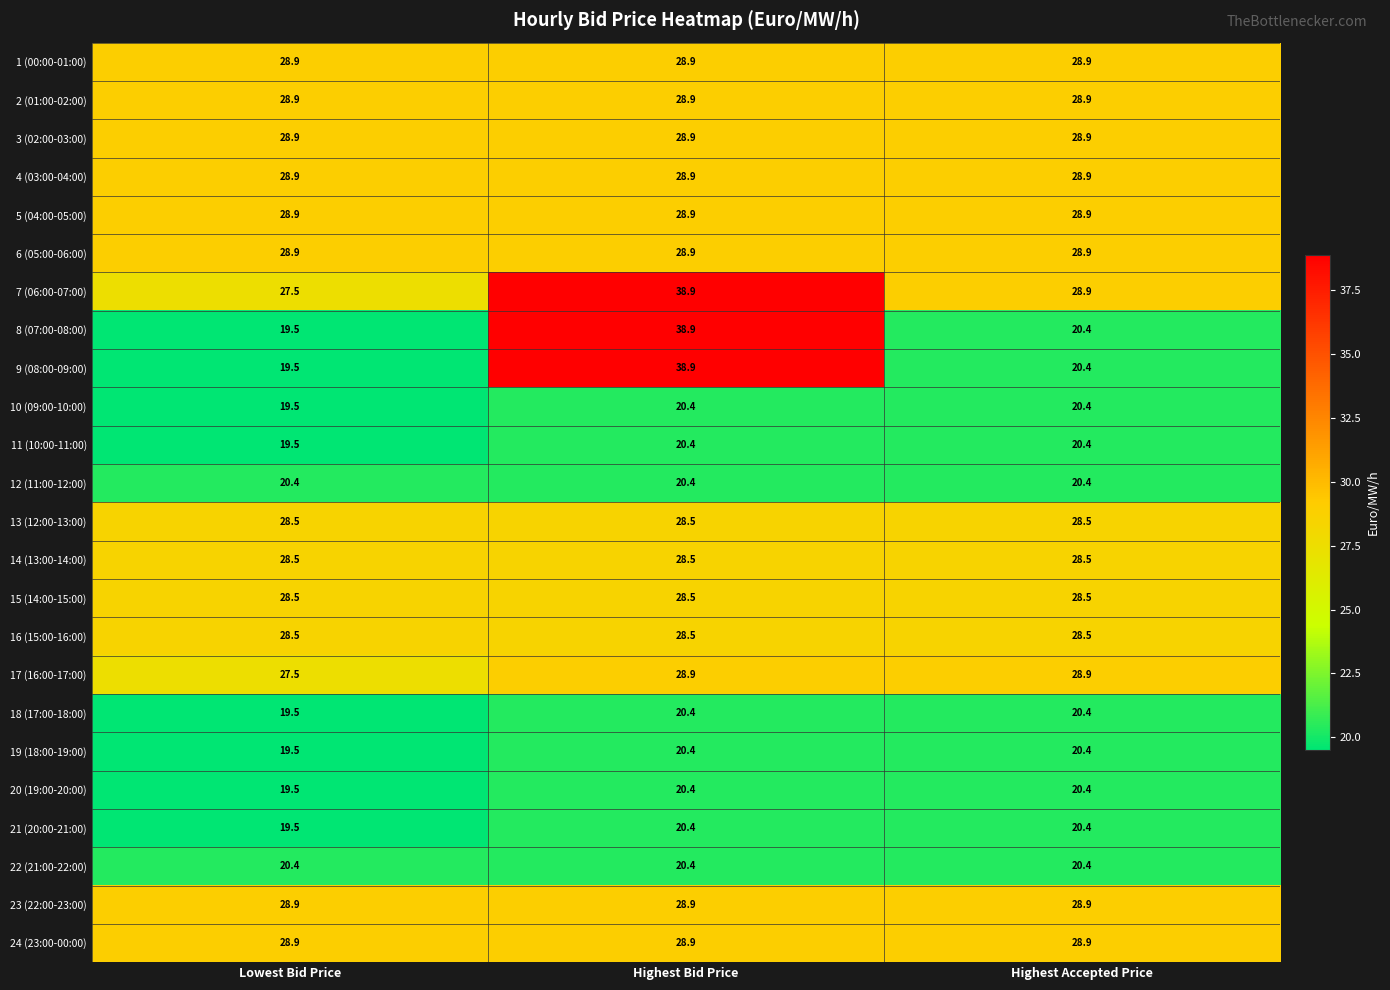

The 23 (22:00-23:00) series shows 28.9 at Highest Accepted Price. True or false?

True